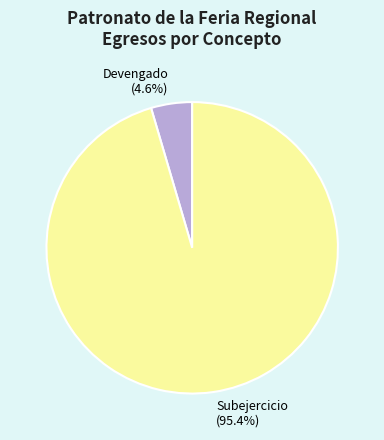

Is there any slice that represents more than half of the pie?

Yes